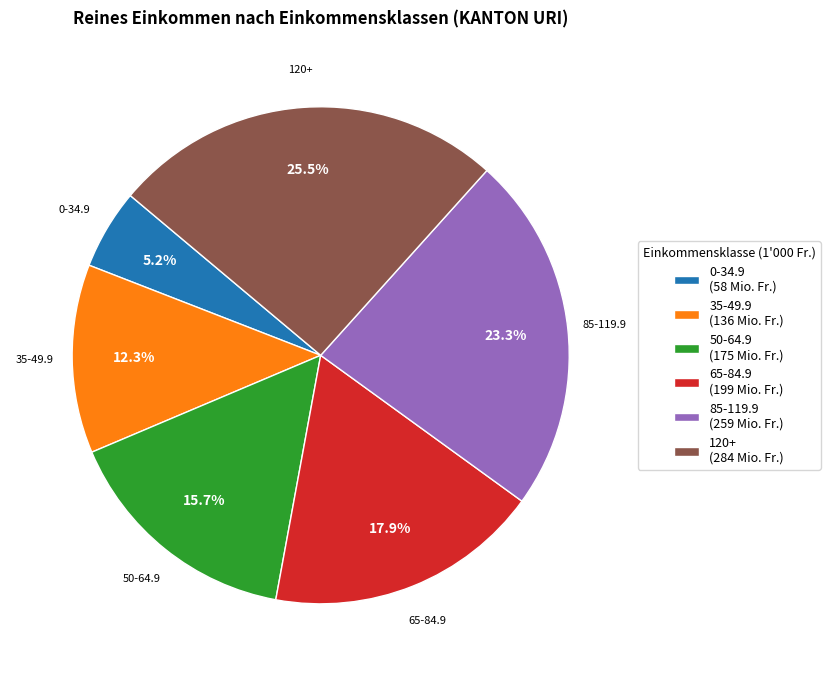

Count the number of slices in the pie.

6